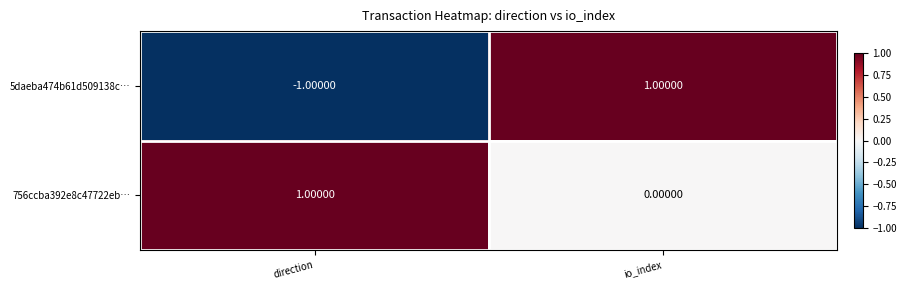

Rank the series by their average value, from lowest to highest.

5daeba474b61d509138c…, 756ccba392e8c47722eb…